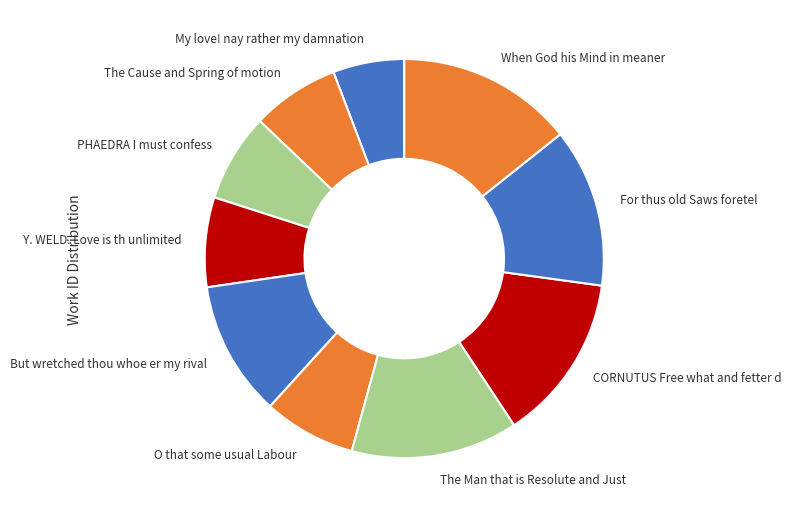

Which category has the smallest portion of the pie?

My love! nay rather my damnation